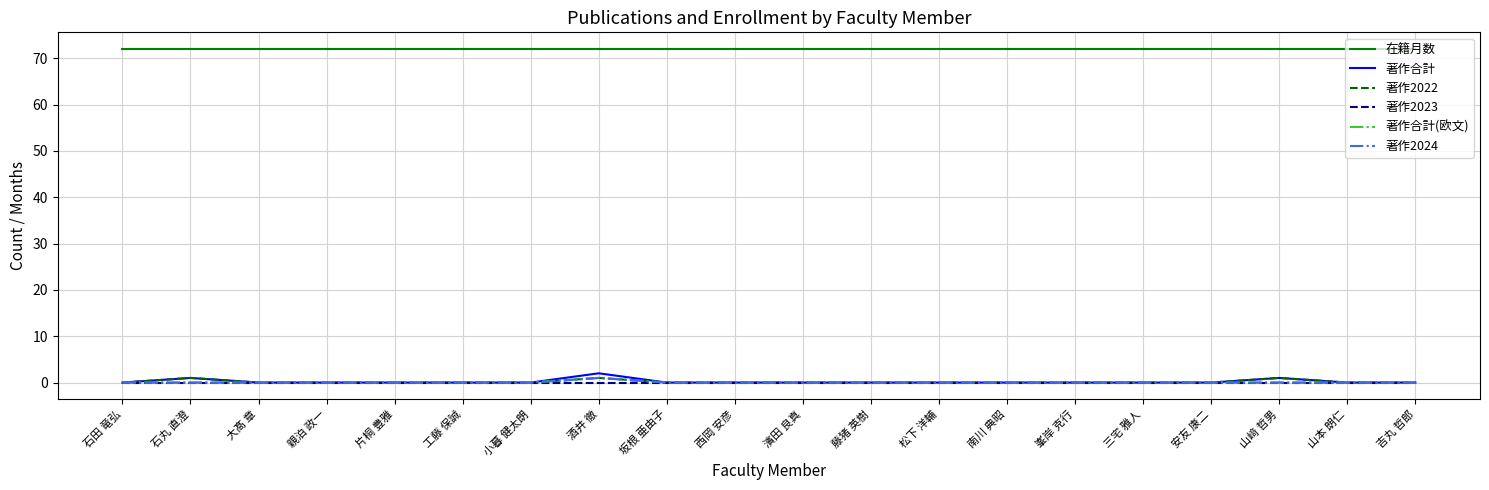

Which category has the highest value in the 在籍月数 series?

石田 竜弘